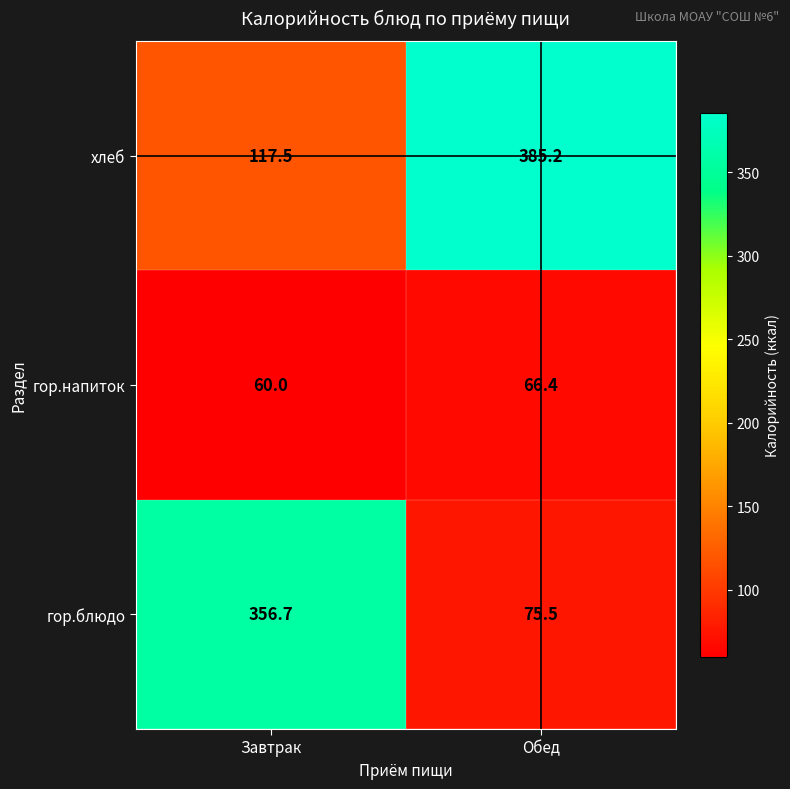

How many series are shown in this chart?

3